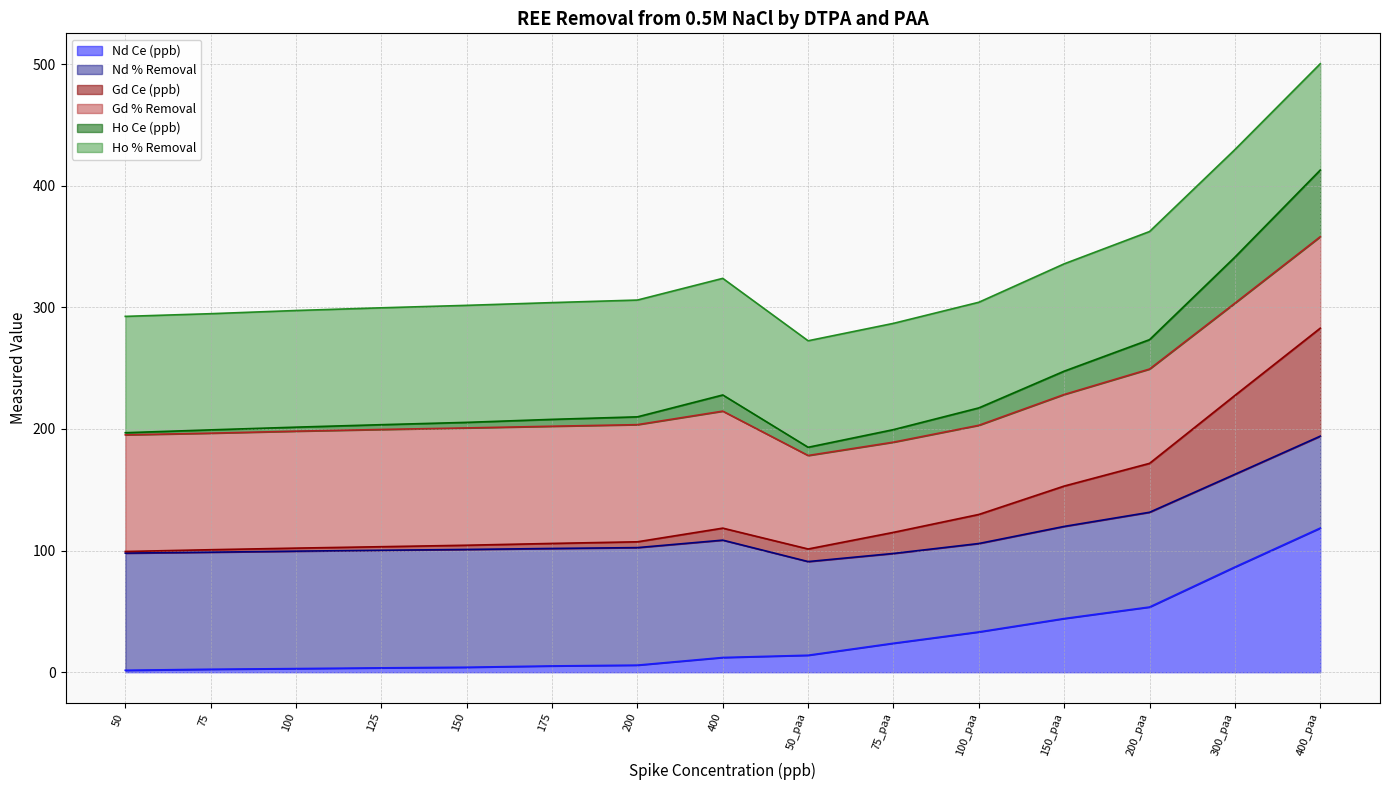

What is the value of the Ho Ce (ppb) point at the 13th from the left?

273.4